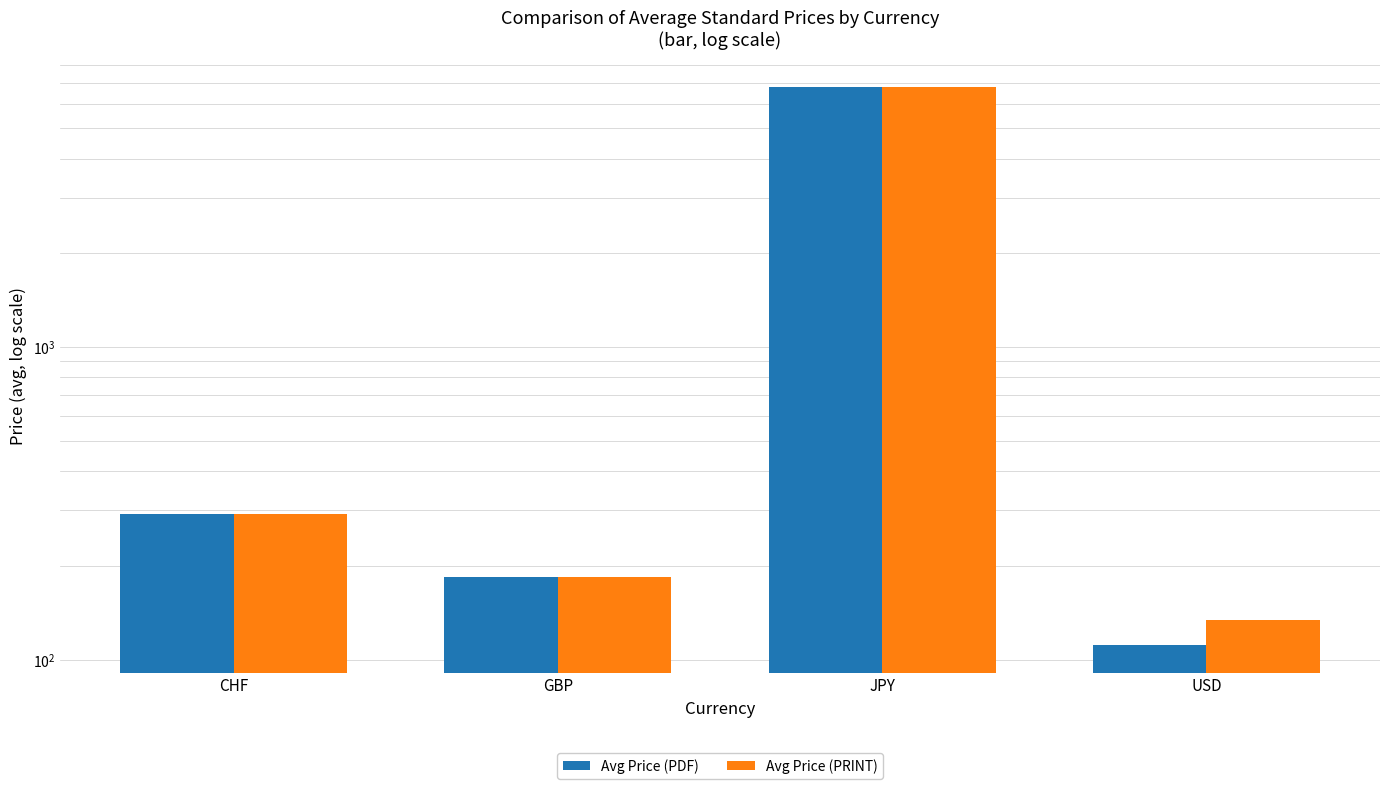

What is the value of the Avg Price (PRINT) bar at the 3rd from the left?

6800.0